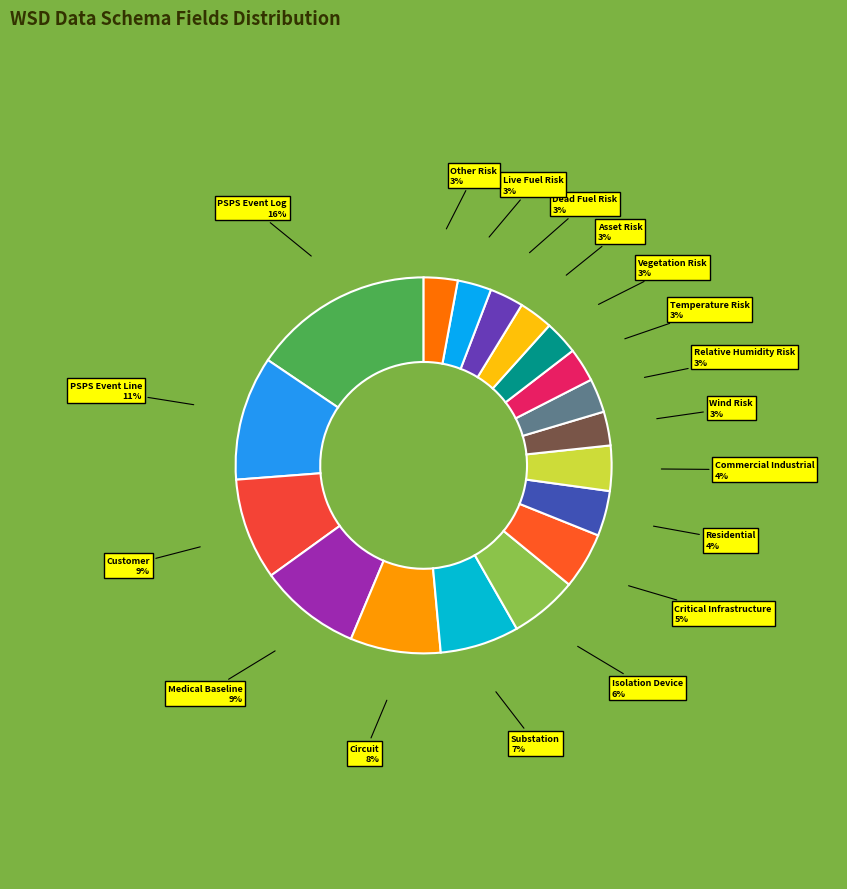

To the nearest percent, what is the average slice percentage?

6%